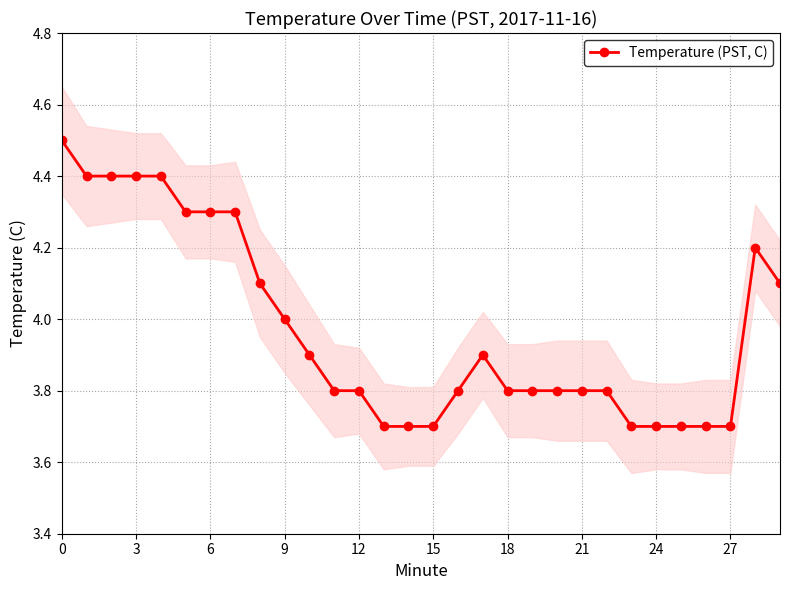

Is it true that Temperature (PST, C) equals 3.7 at 27?

True